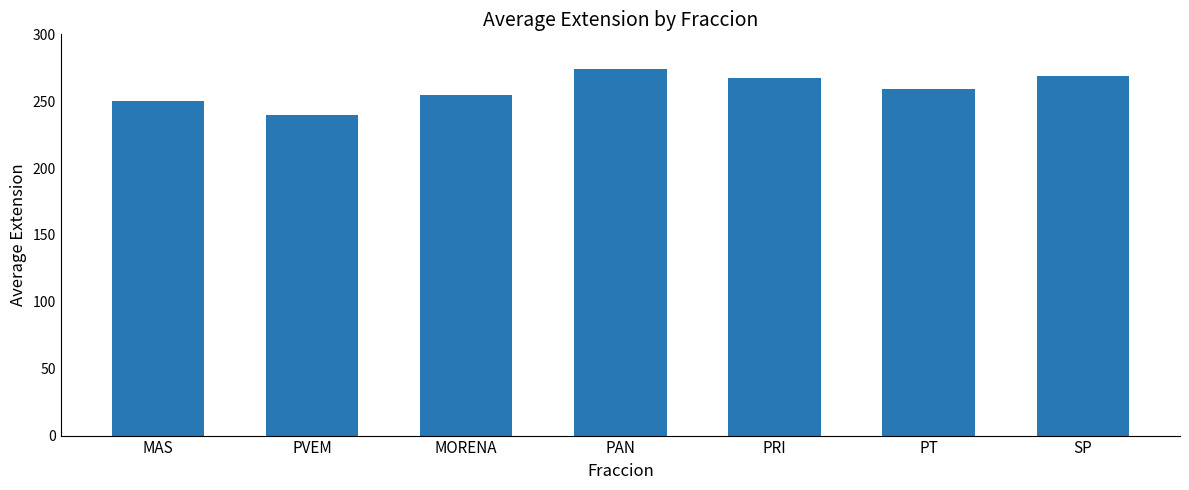

How many data points are less than 259?

3